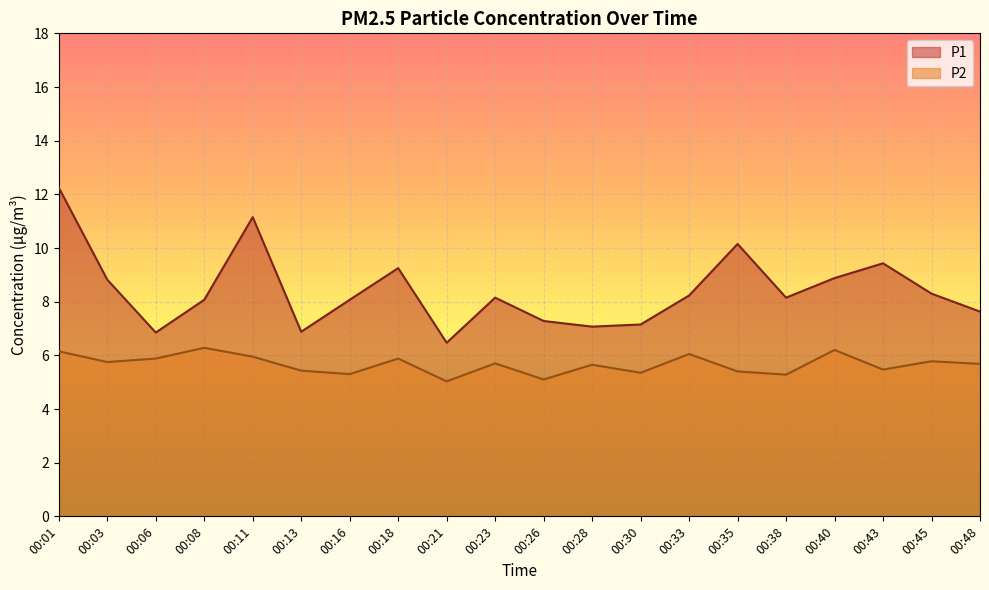

What is the spread (max minus min) of values at 00:13?

1.5